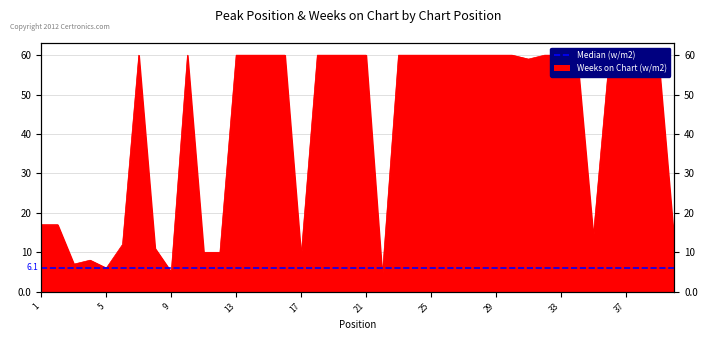

What is the sum of all values?

1701